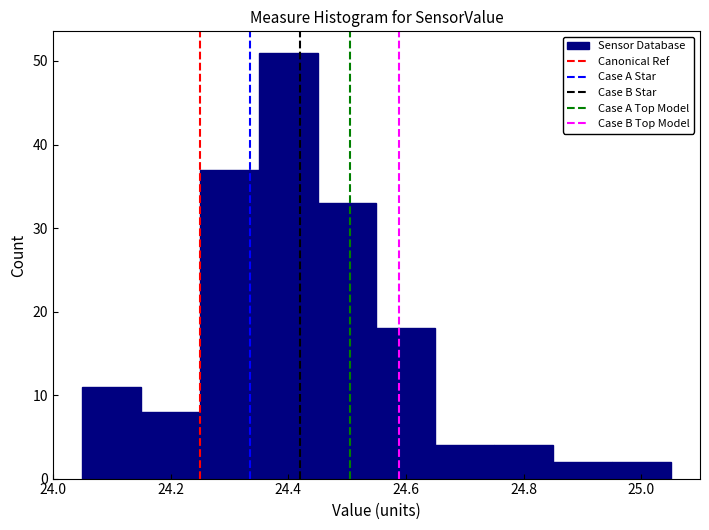

Reading left to right, transcribe this chart: for each bar, give the range it covers on the x-axis and its height. Neither the bar edges nor the heights are printed on the chart, so give them approximately, as read against the axes.

24.05 to 24.15: 11
24.15 to 24.25: 8
24.25 to 24.35: 37
24.35 to 24.45: 51
24.45 to 24.55: 33
24.55 to 24.65: 18
24.65 to 24.75: 4
24.75 to 24.85: 4
24.85 to 24.95: 2
24.95 to 25.05: 2